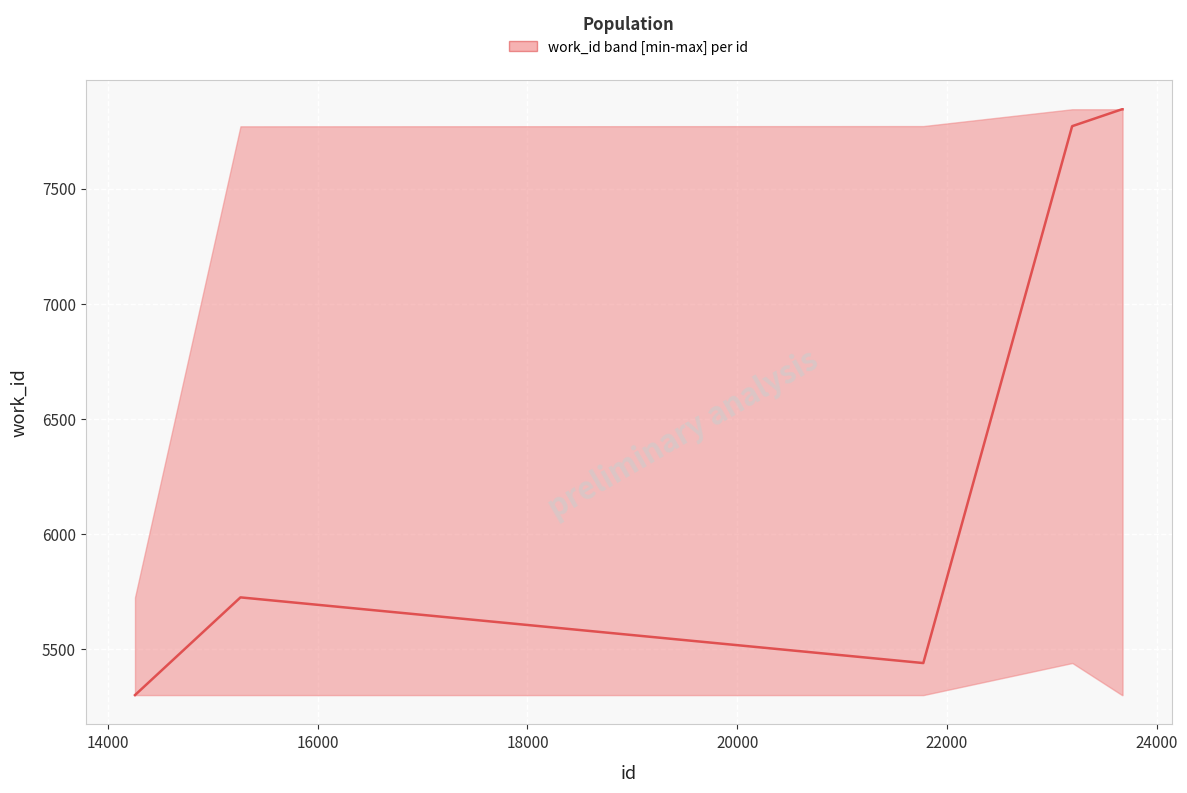

Is it true that the value at 20000 is 7771?

True